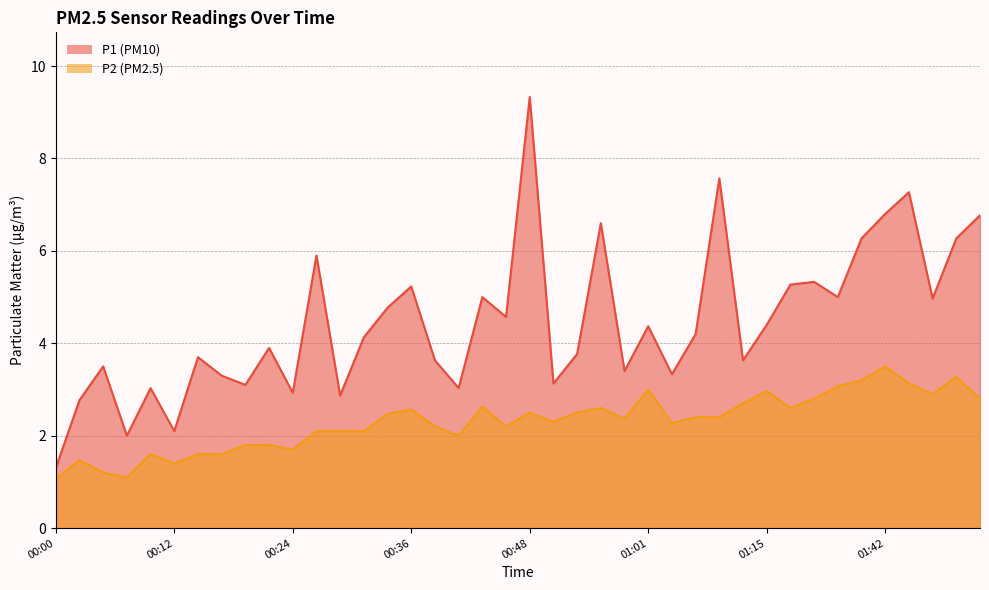

True or false: P1 has more than 2 points higher than both neighbors.

True